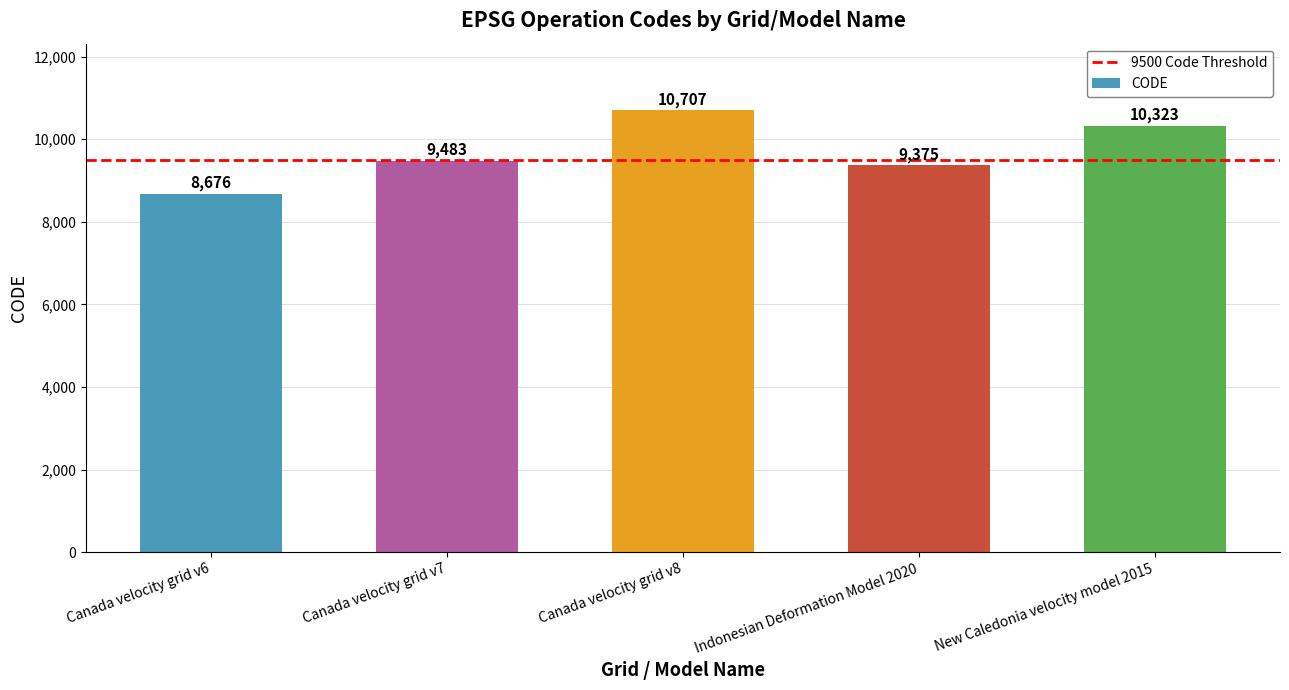

Which label corresponds to the largest value in the chart?

Canada velocity grid v8